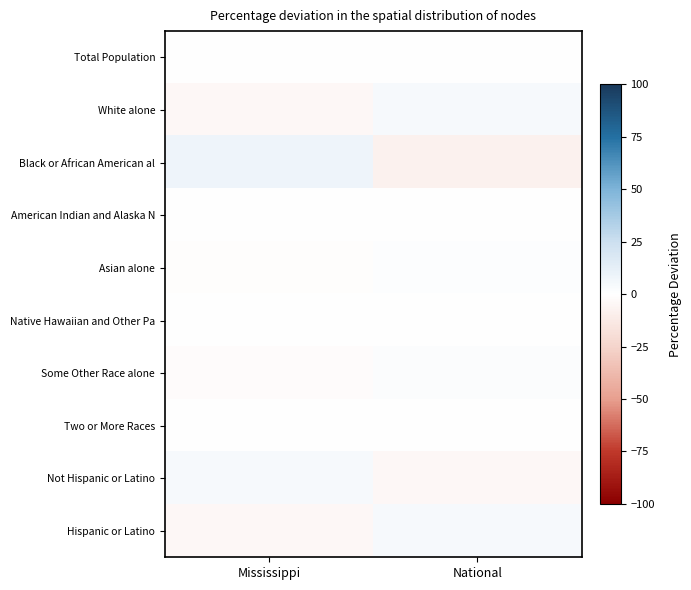

What is the maximum value shown in the chart?

8.1